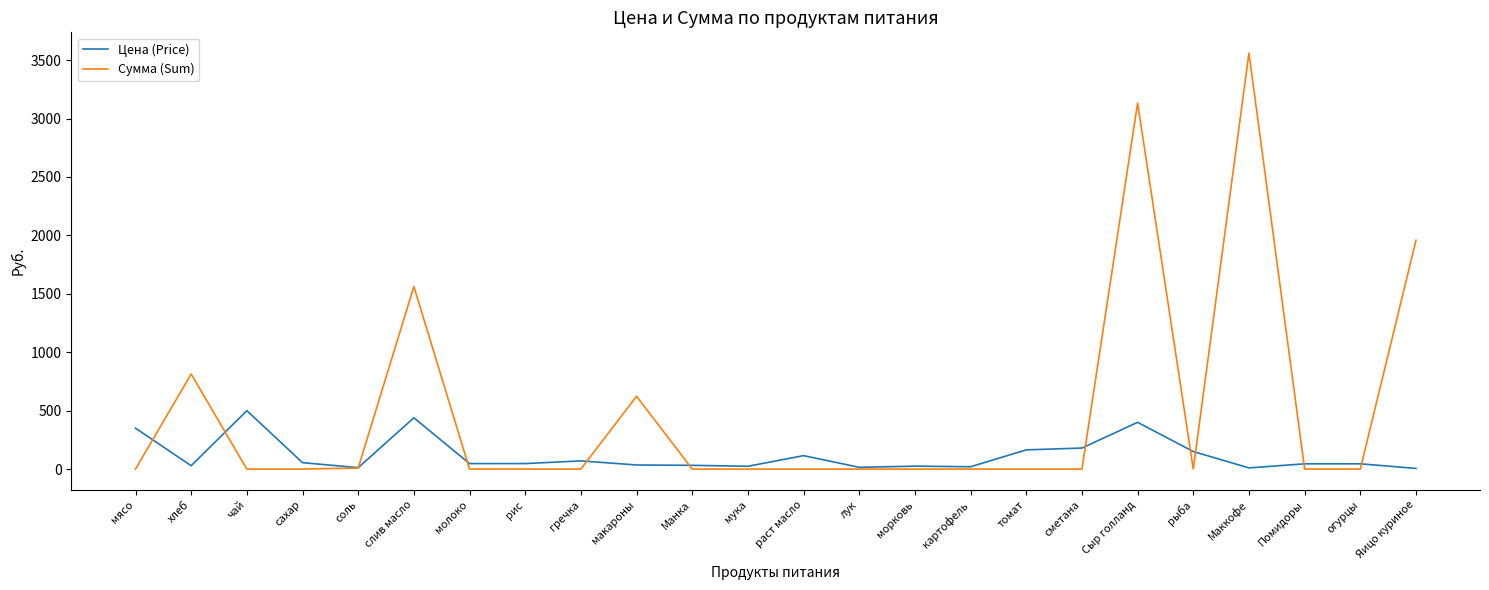

Which series has the largest total across all categories?

Сумма (Sum)